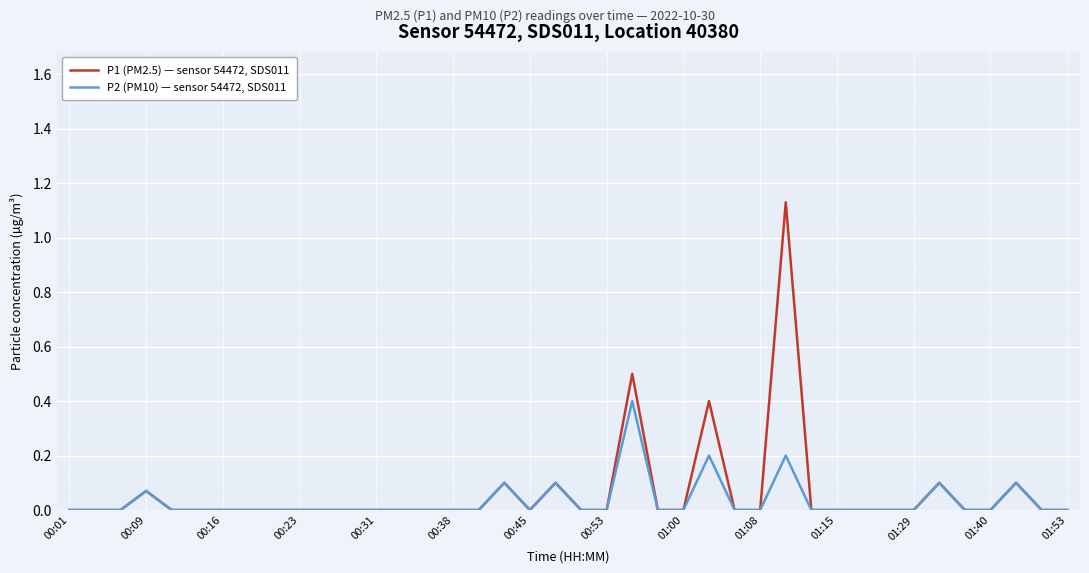

Rank the series by their maximum value, from highest to lowest.

P1 (PM2.5) — sensor 54472, SDS011, P2 (PM10) — sensor 54472, SDS011